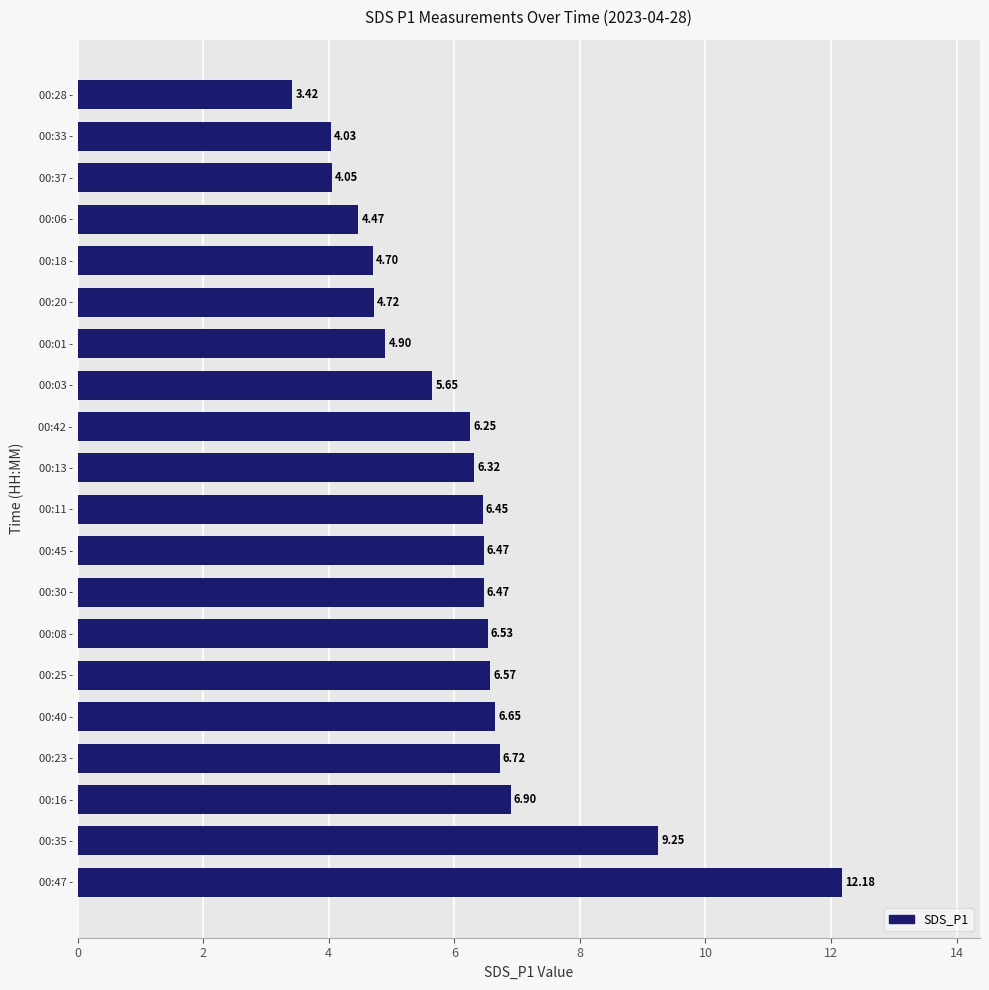

What is the difference between the maximum and minimum values?

8.8